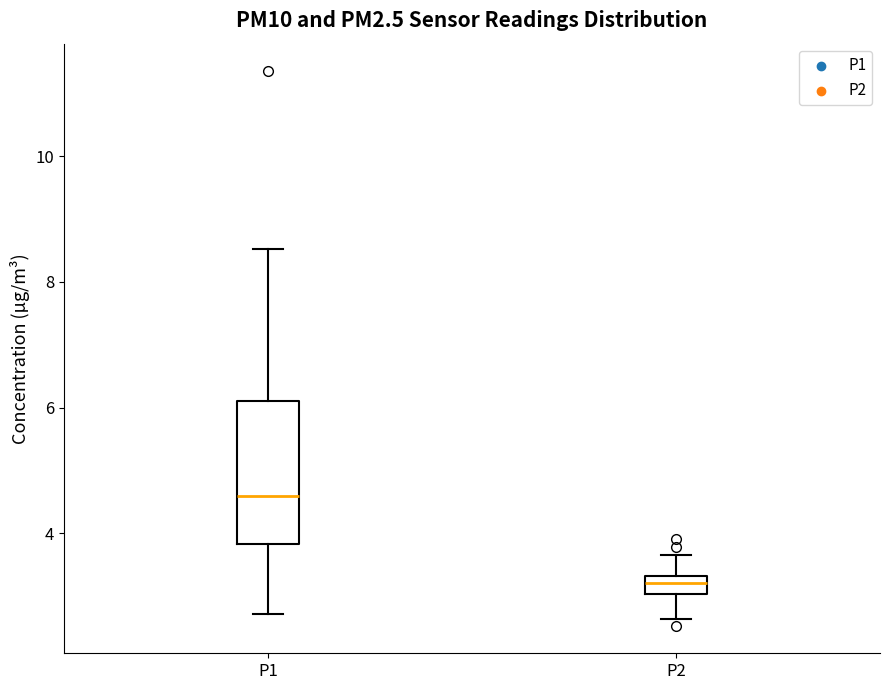

Comparing the boxes themselves (not the whiskers), which one is the tallest?

P1